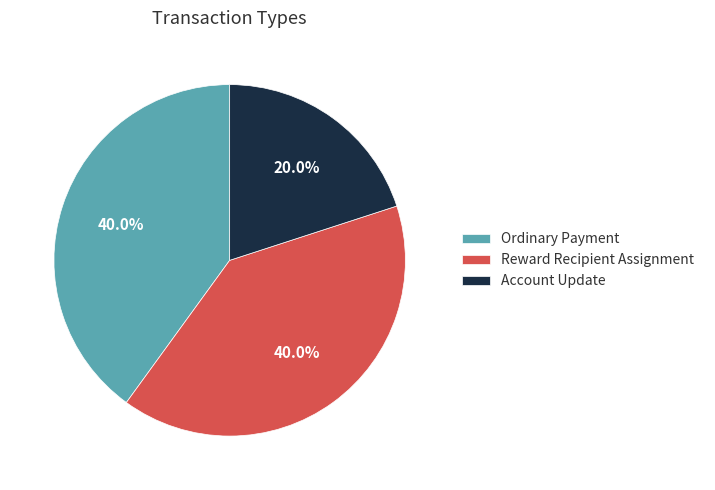

Do Ordinary Payment and Reward Recipient Assignment together represent more than half of the pie?

Yes